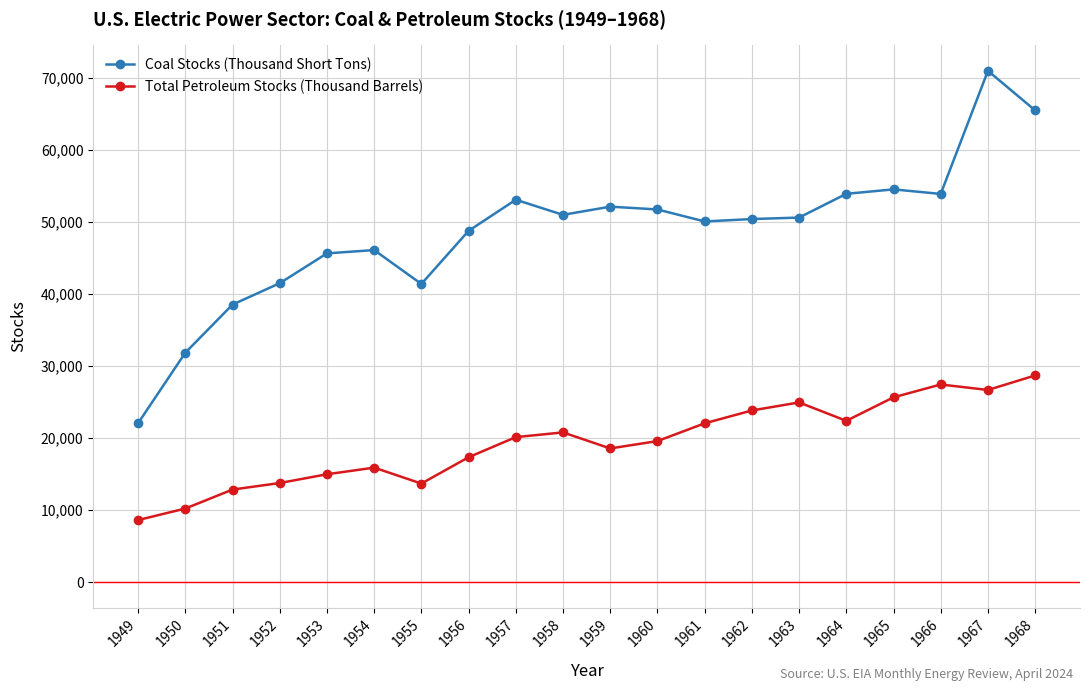

Which series has the widest spread of values?

Coal Stocks (Thousand Short Tons)